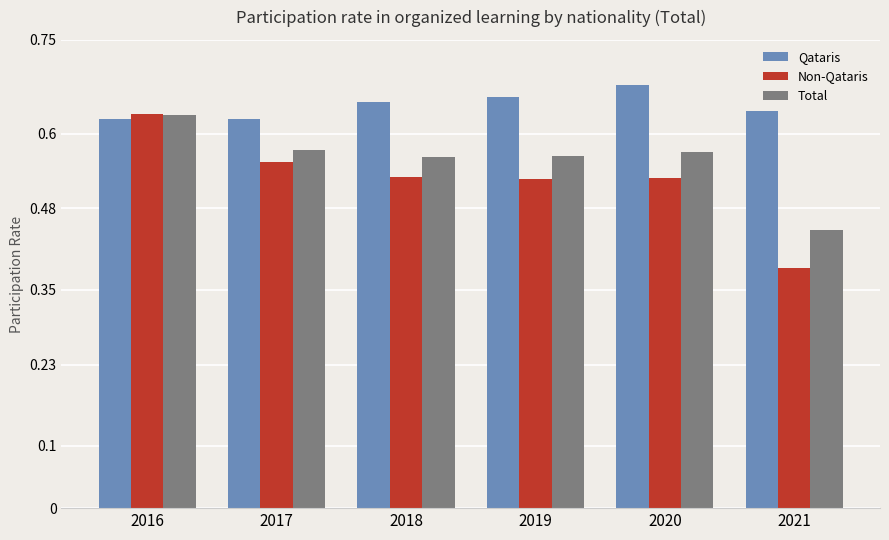

The value of Qataris at 2019 is 0.3. True or false?

False